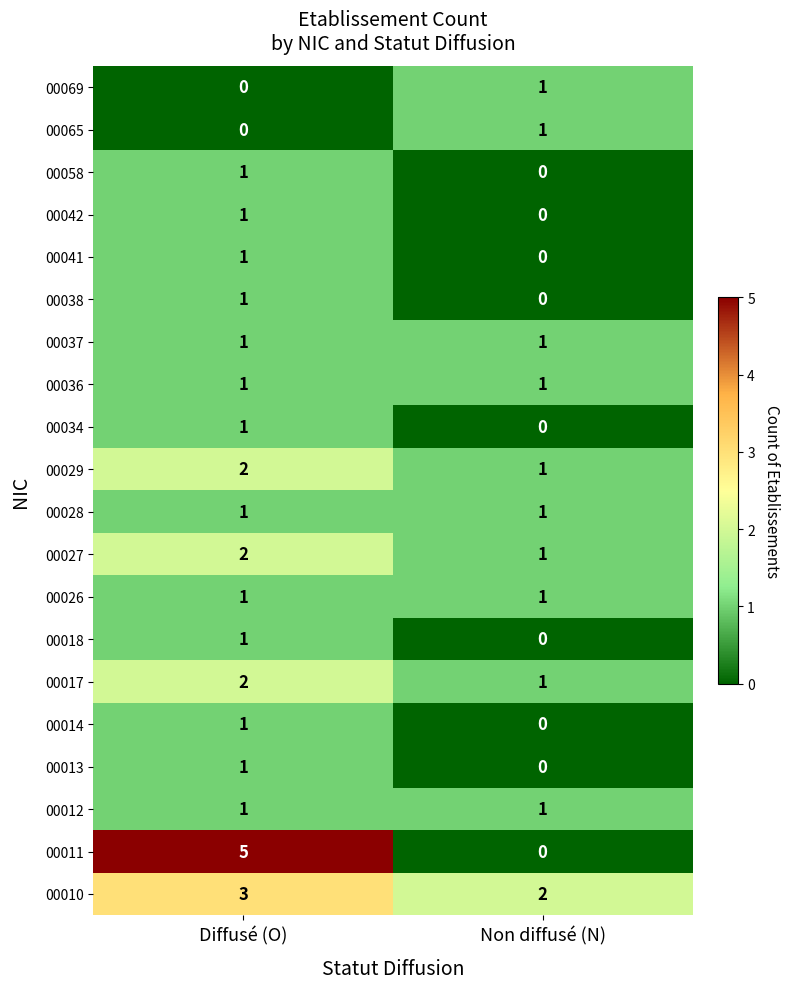

What is the difference between the maximum and minimum values in the 00011 series?

5